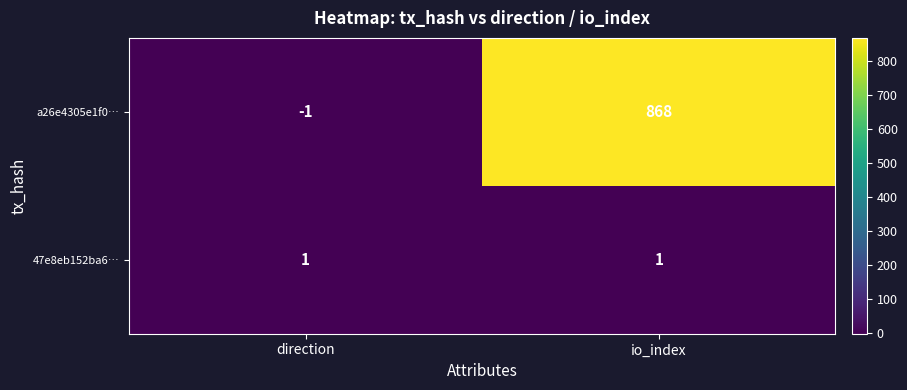

What is the total value across all series at io_index?

869